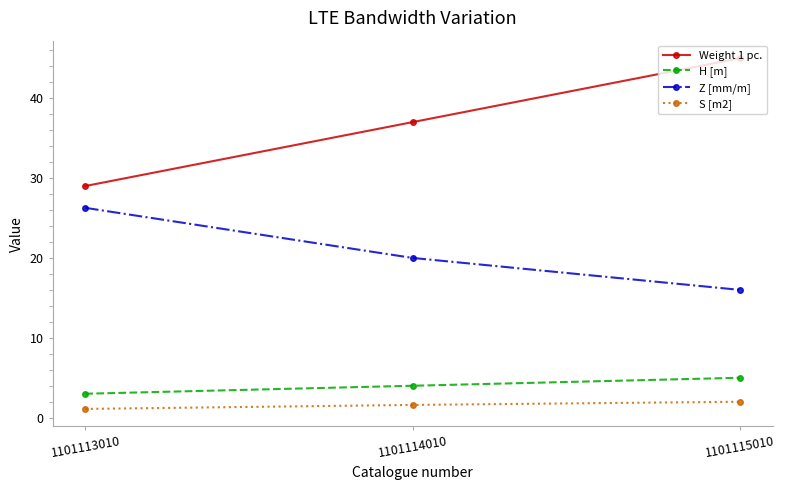

Between 1101114010 and 1101115010, which series saw the biggest shift?

Weight 1 pc.